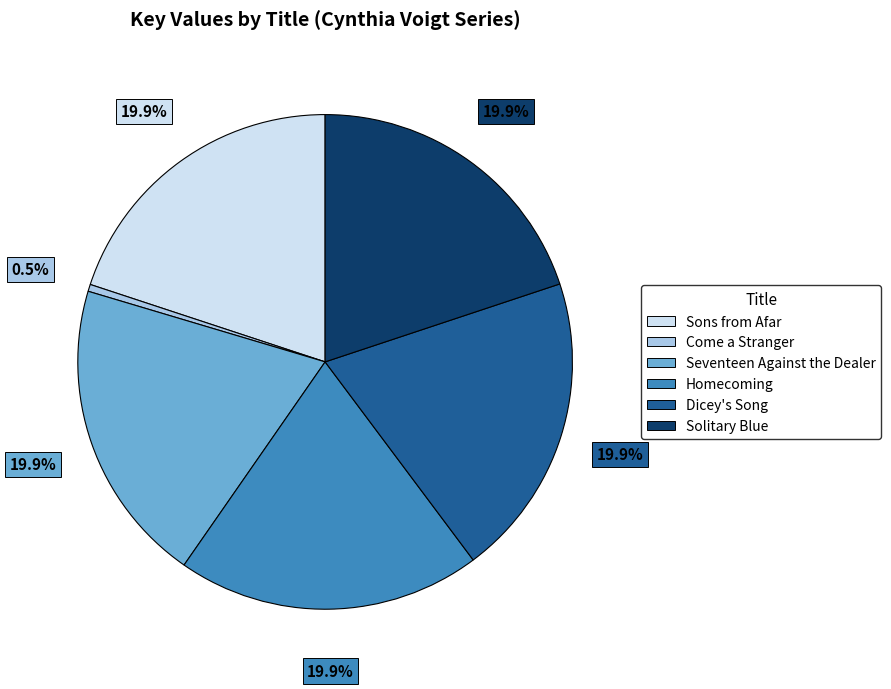

Between Solitary Blue and Come a Stranger, which is larger?

Solitary Blue